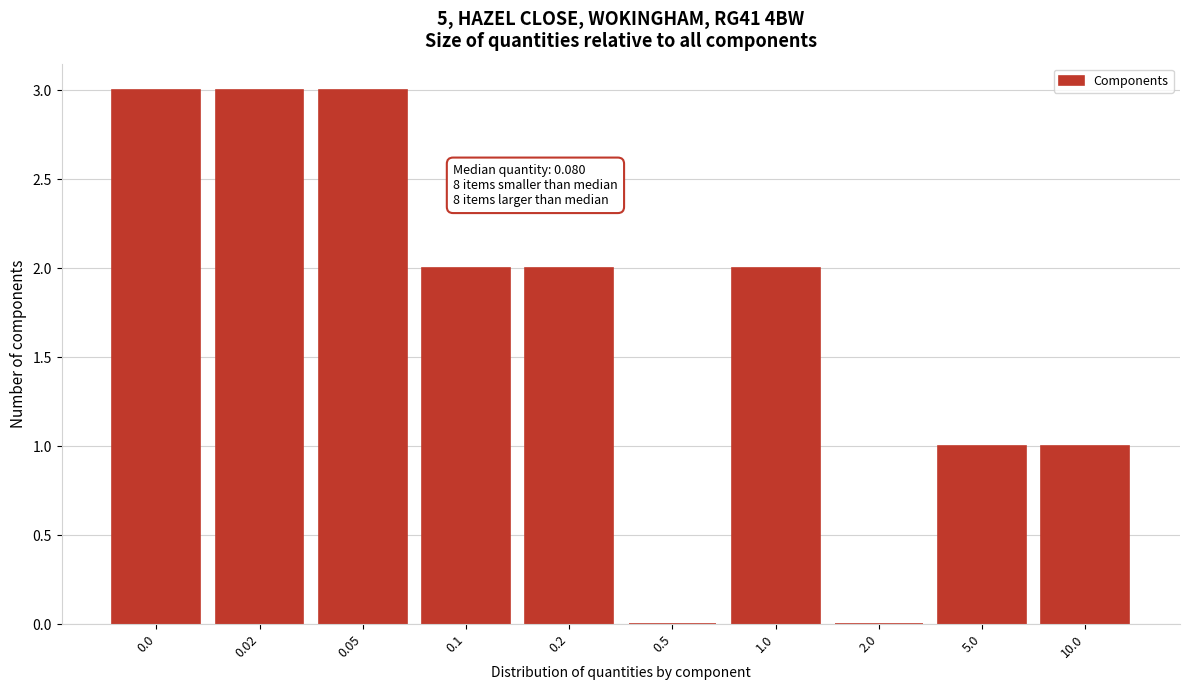

Reading left to right, what are all the values shown in this chart?

0.0=3	0.02=3	0.05=3	0.1=2	0.2=2	0.5=0	1.0=2	2.0=0	5.0=1	10.0=1